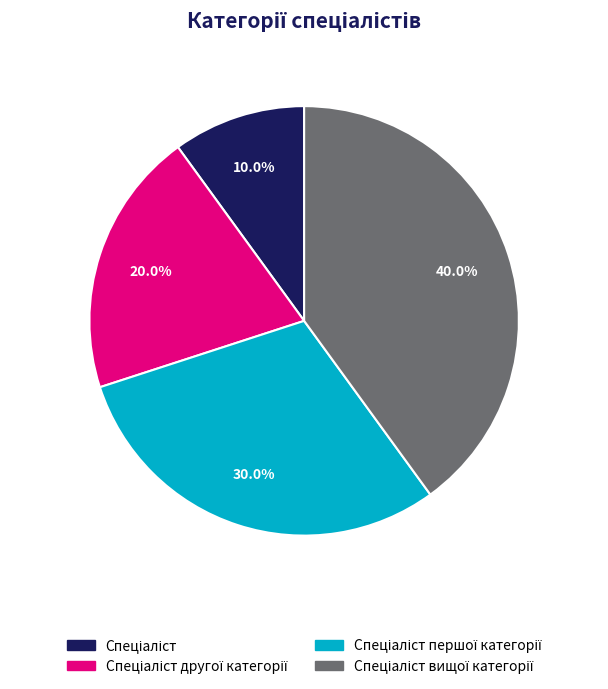

Is there any slice that represents more than half of the pie?

No